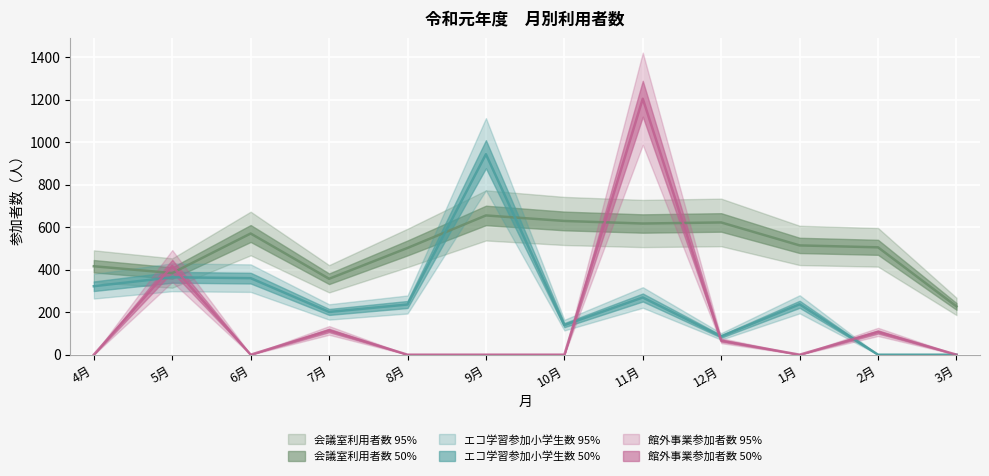

What is the label of the 6th point from the left?

9月